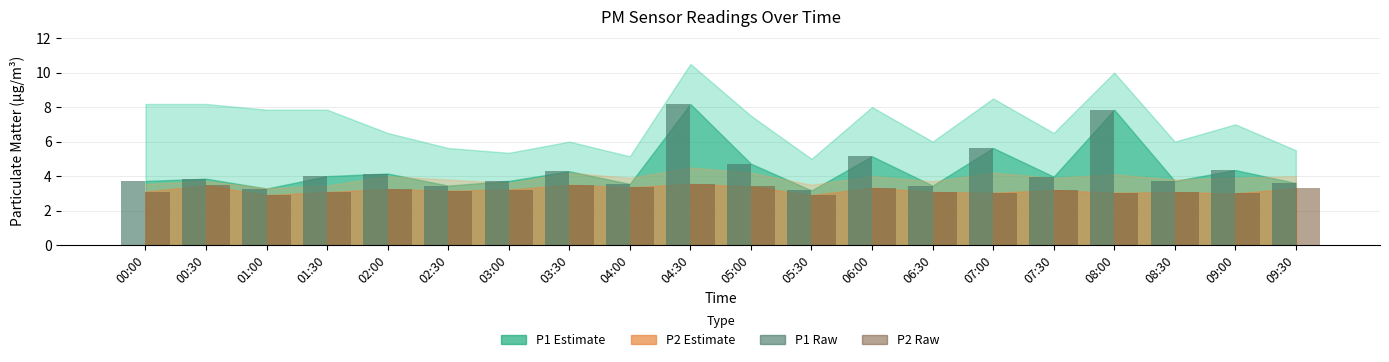

How many categories are shown in the chart?

20